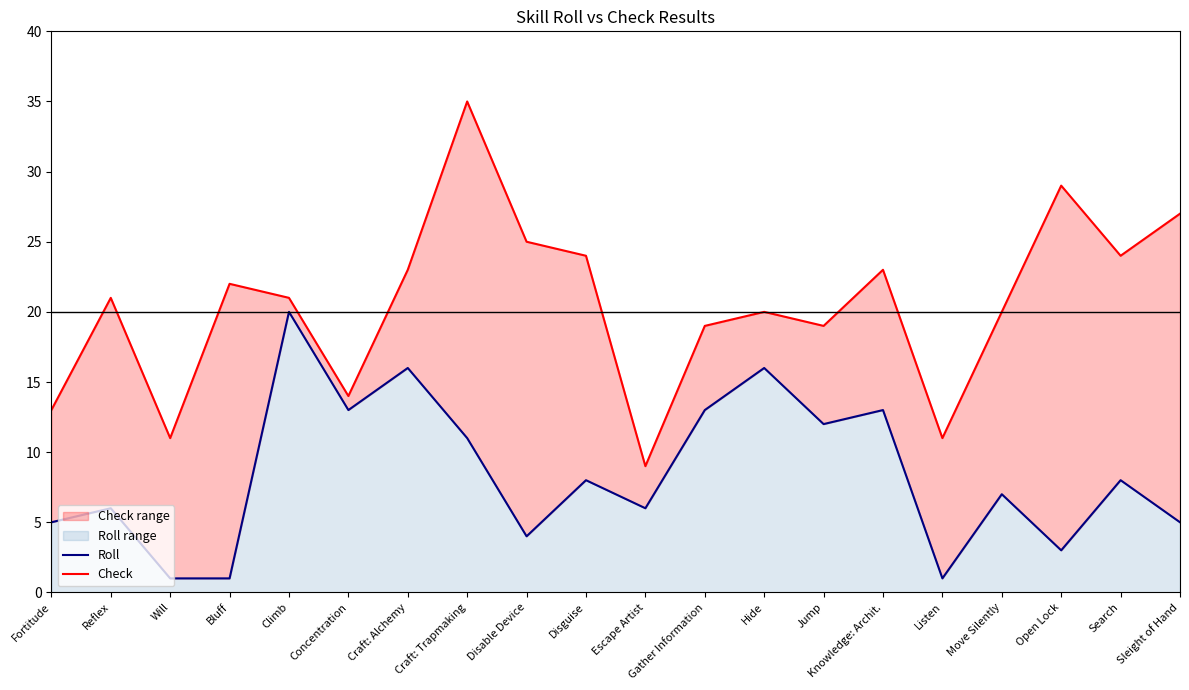

True or false: Check and Roll intersect in this chart.

False